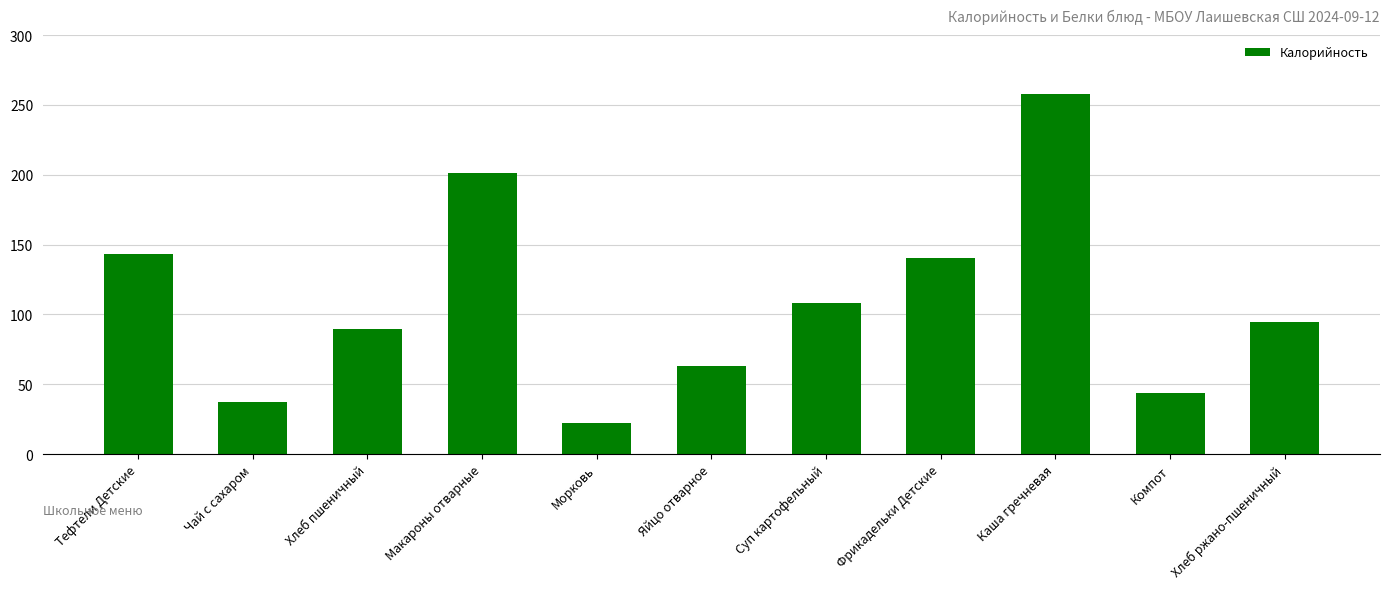

The chart shows a value of 229.7 at Фрикадельки Детские. True or false?

False